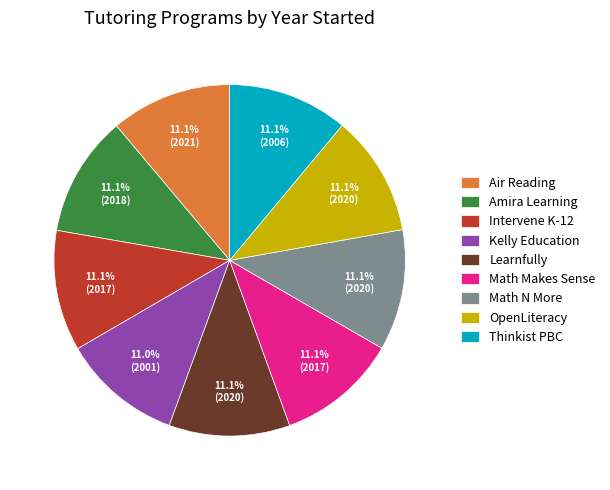

The Thinkist PBC slice represents 11% of the pie. True or false?

True